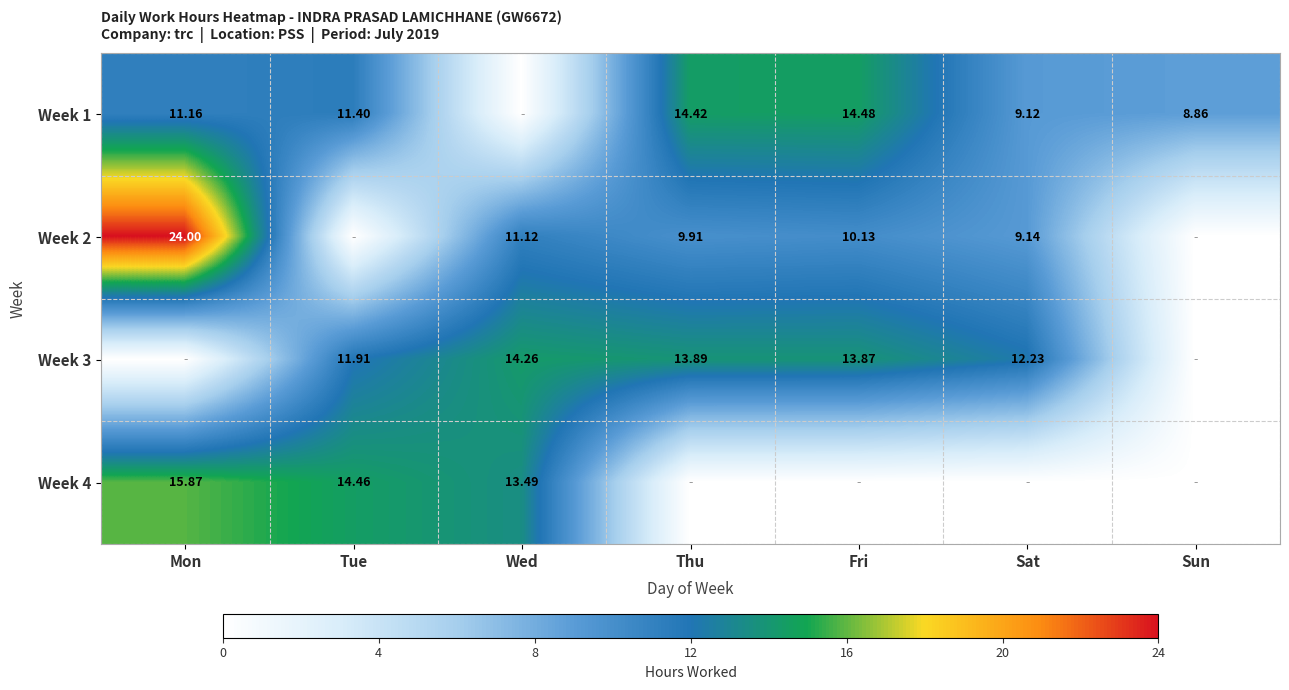

Is the value of Week 3 at Tue greater than the value of Week 1 at Sun?

Yes